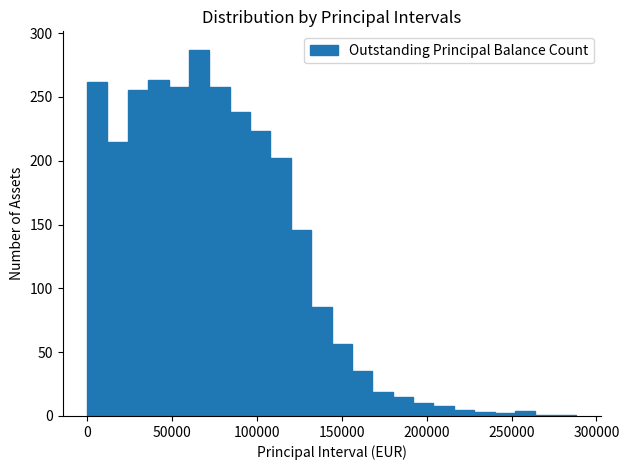

Read against the x-axis, roughly where is the centre of the tallest bar?

65000